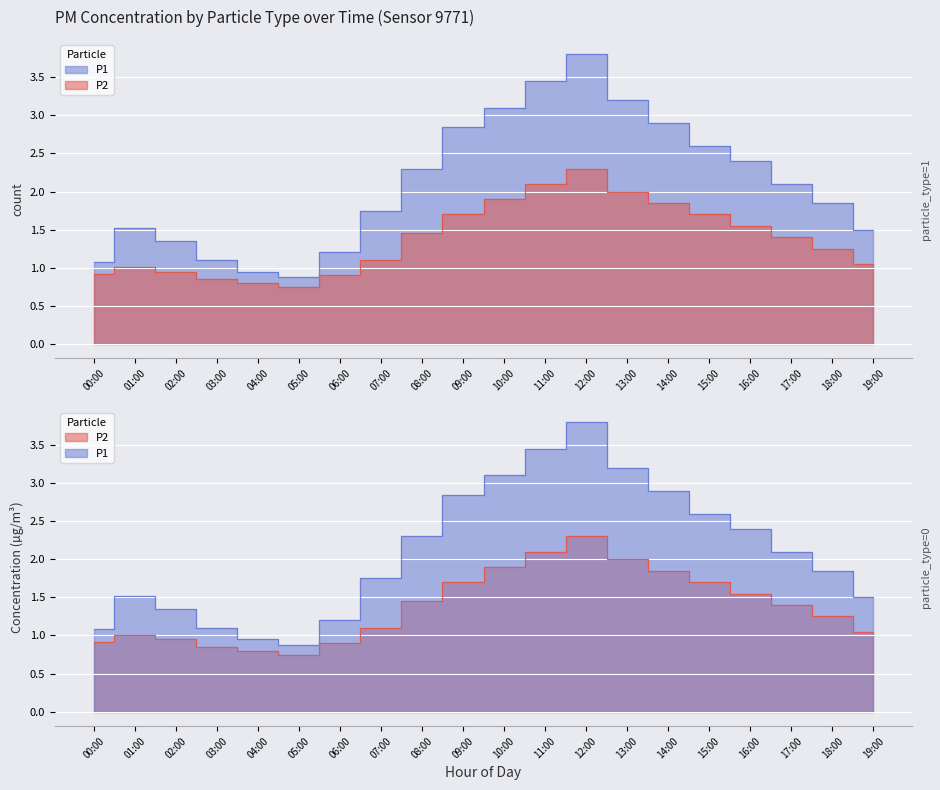

Which has a higher value, 10:00 or 12:00?

12:00